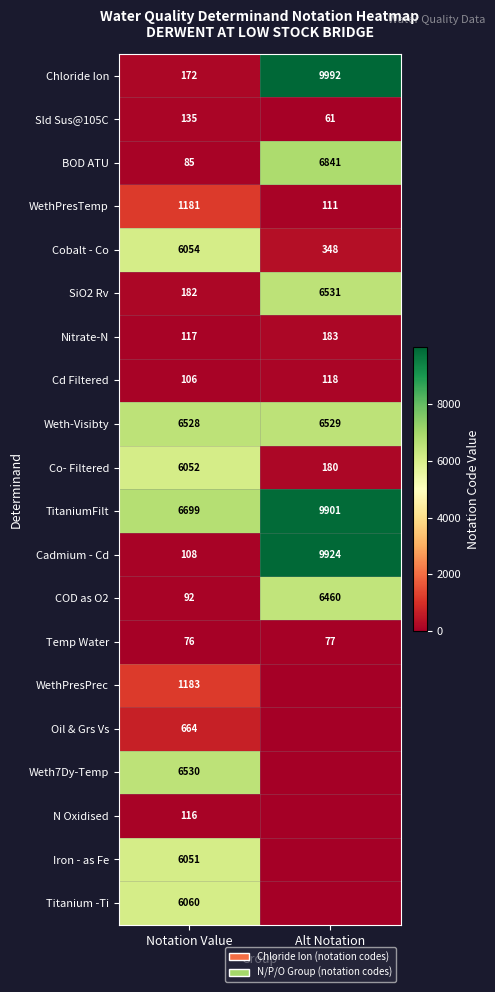

What is the sum of all SiO2 Rv values?

6713